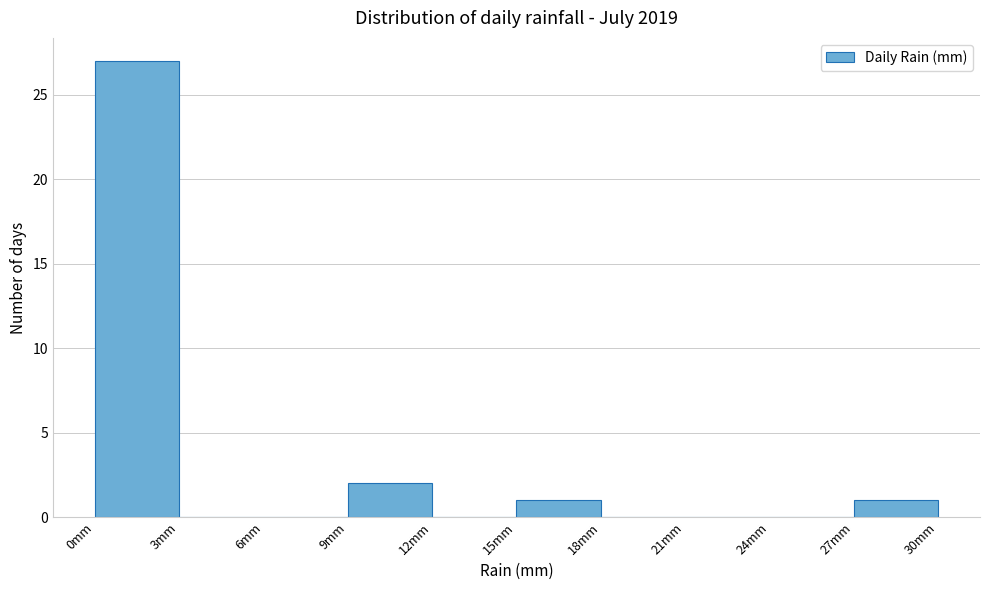

Over which range of the x-axis is the bar tallest?

0 to 3